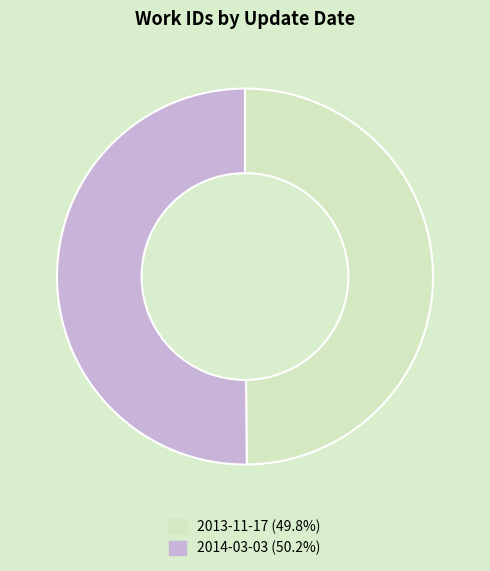

Is the sum of 2014-03-03 and 2013-11-17 greater than half?

Yes